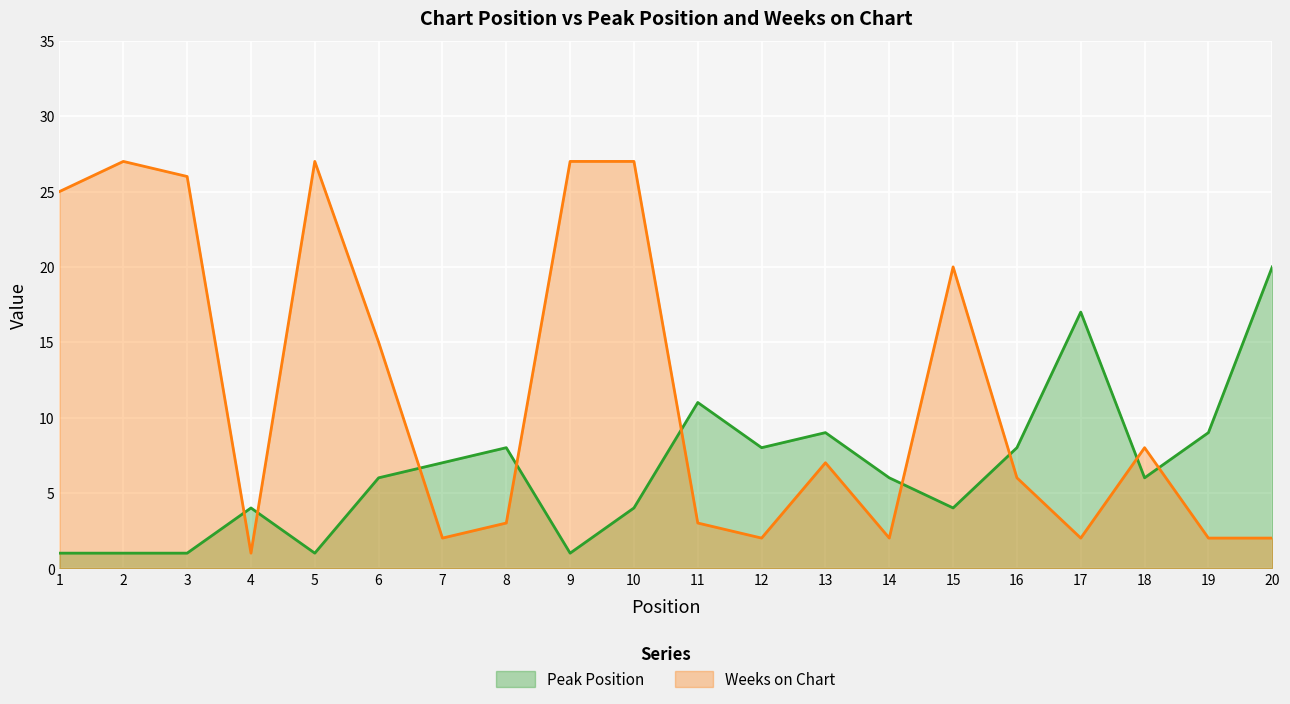

Between which two adjacent categories do Weeks on Chart and Peak Position first intersect?

3 and 4